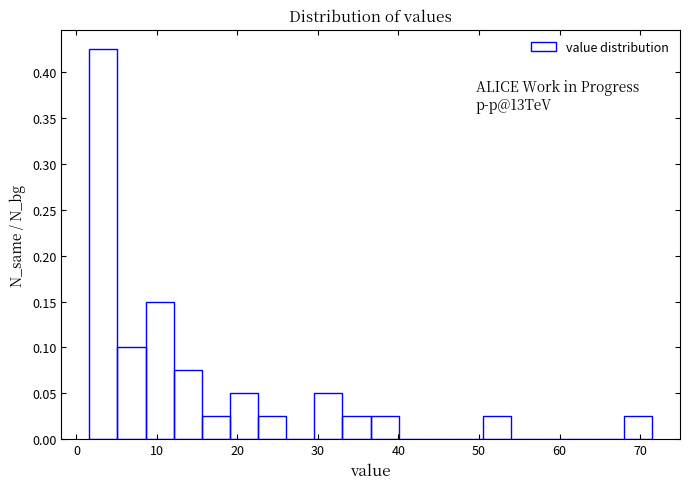

Read against the x-axis, roughly where is the centre of the tallest bar?

3